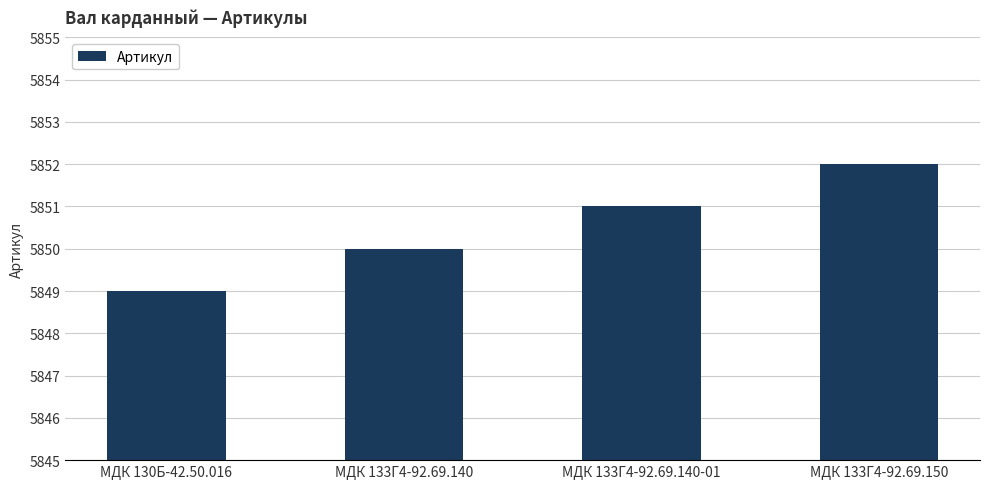

What is the label of the 1st bar from the left?

МДК 130Б-42.50.016